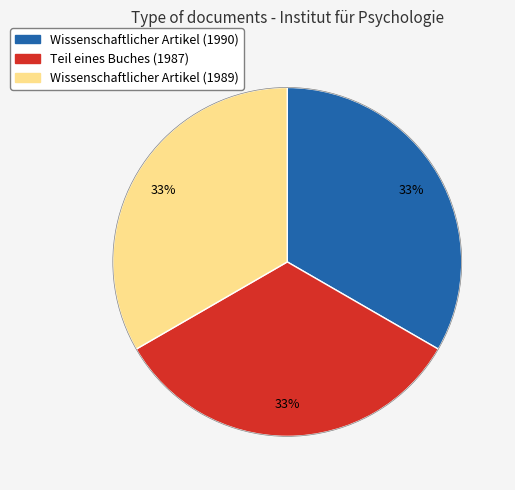

Is the sum of Wissenschaftlicher Artikel (1989) and Teil eines Buches (1987) greater than half?

Yes